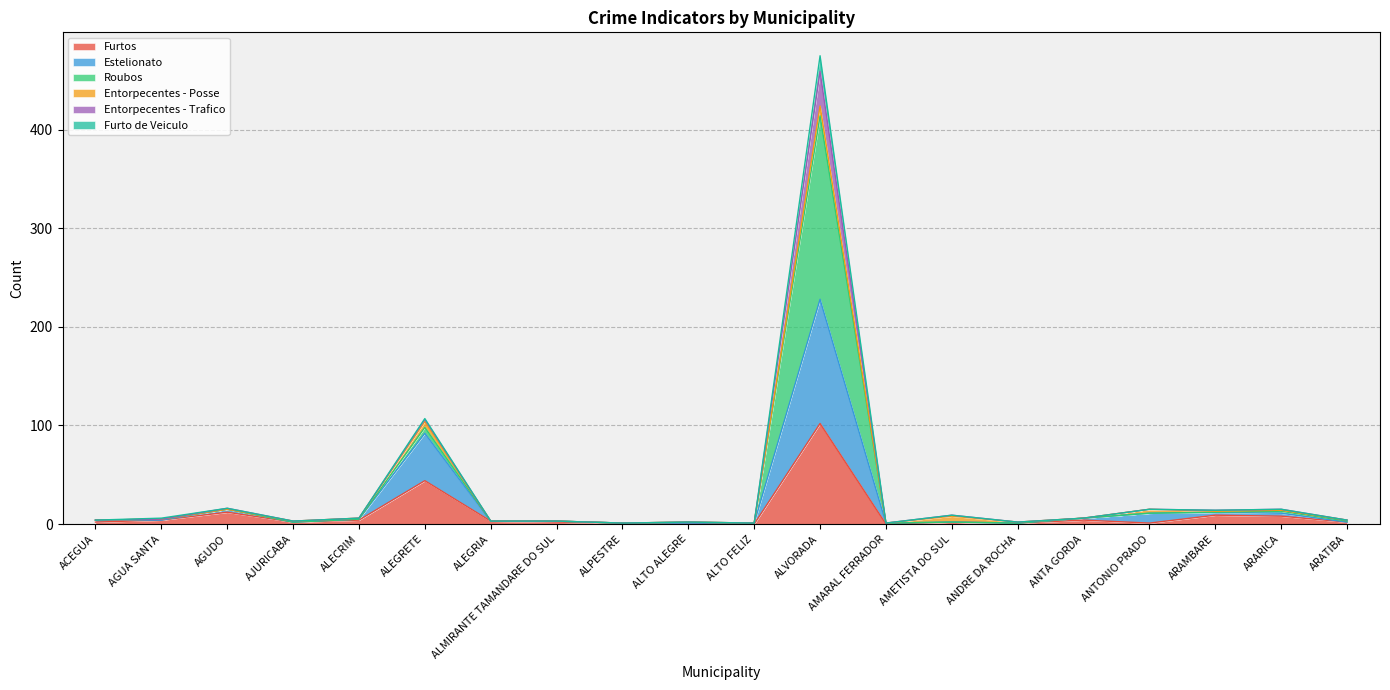

Which category has the highest value in the Furtos series?

ALVORADA